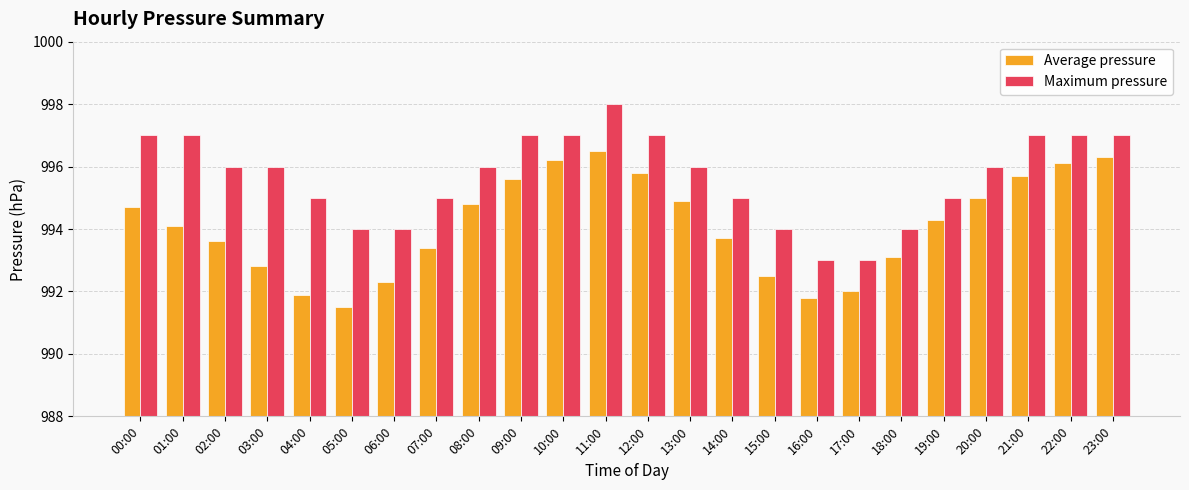

What is the total value across all series at 19:00?

1989.3